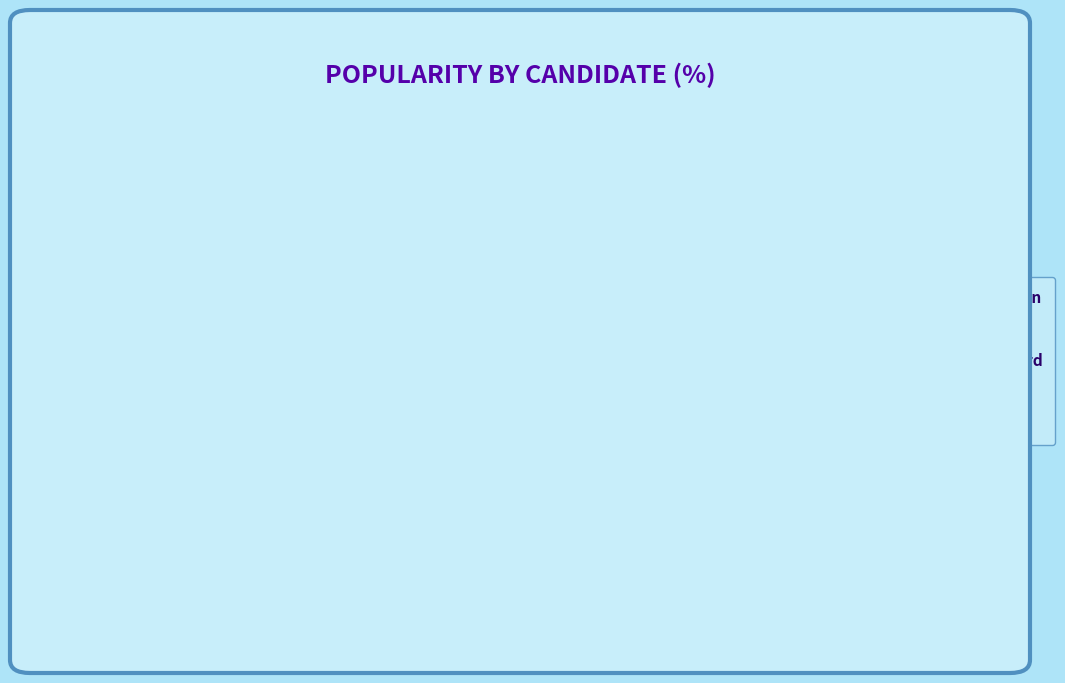

Which slice is the smallest?

Herman Hildegard